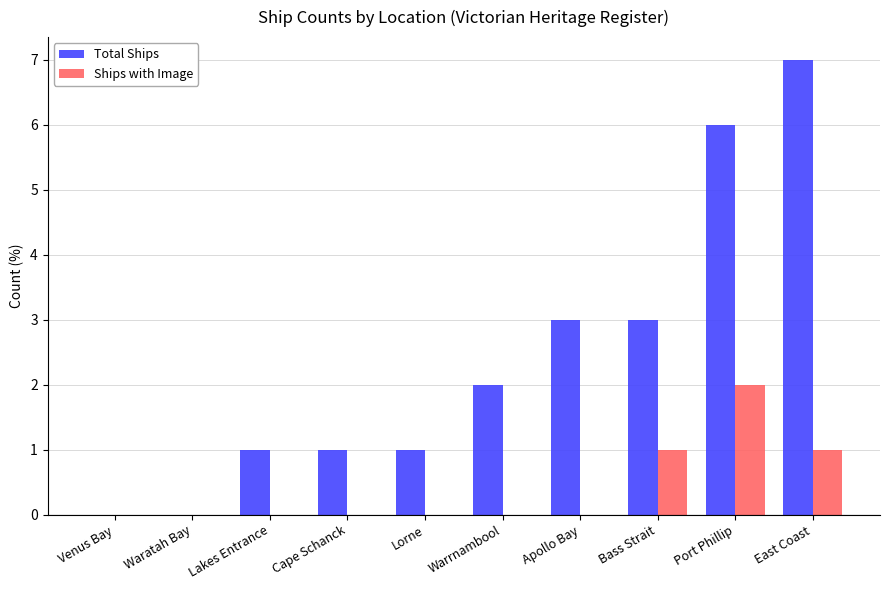

Which series has the largest total across all categories?

Total Ships